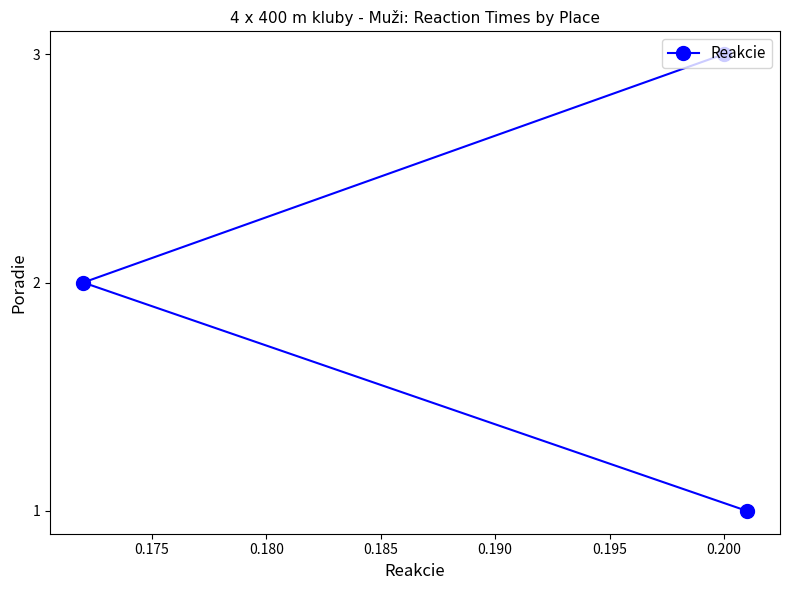

How many data points does each series have?

3